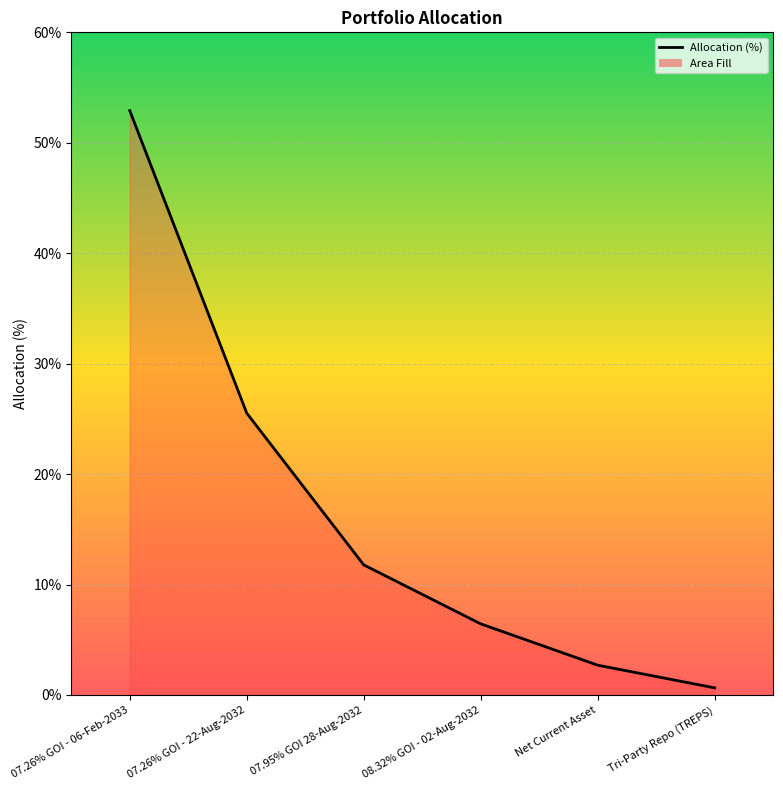

The chart shows a value of 6.4 at 08.32% GOI - 02-Aug-2032. True or false?

True